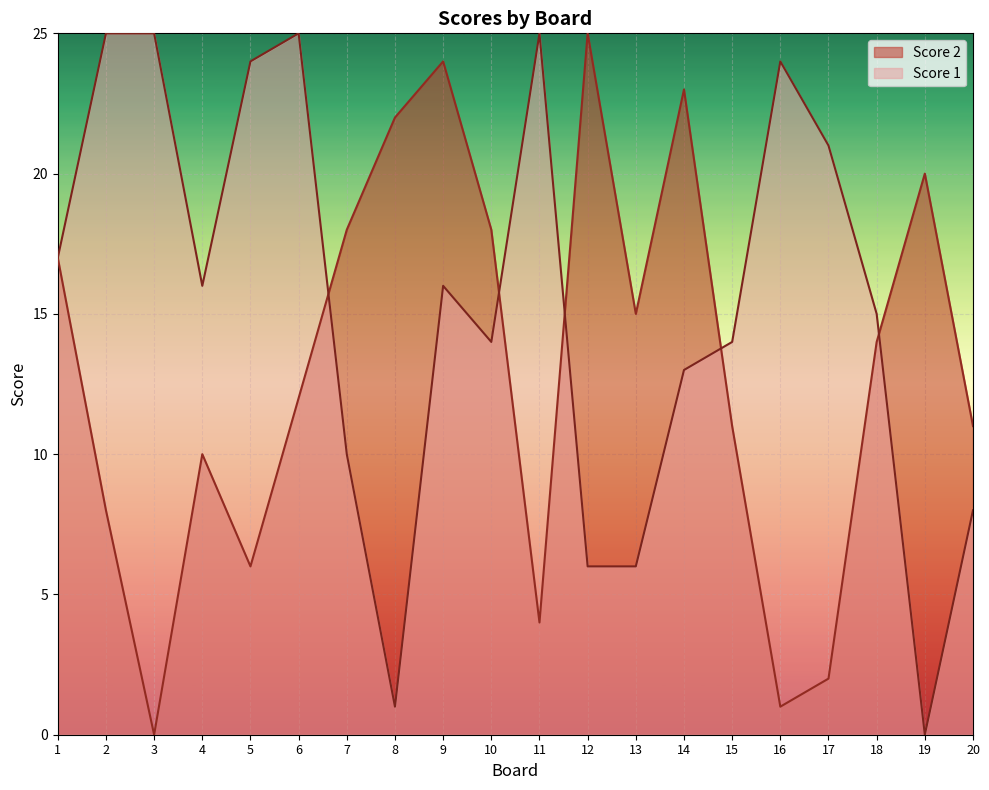

Reading left to right, what are all the values shown in this chart?

Score 1: 17	25	25	16	24	25	10	1	16	14	25	6	6	13	14	24	21	15	0	8
Score 2: 17	8	0	10	6	12	18	22	24	18	4	25	15	23	11	1	2	14	20	11